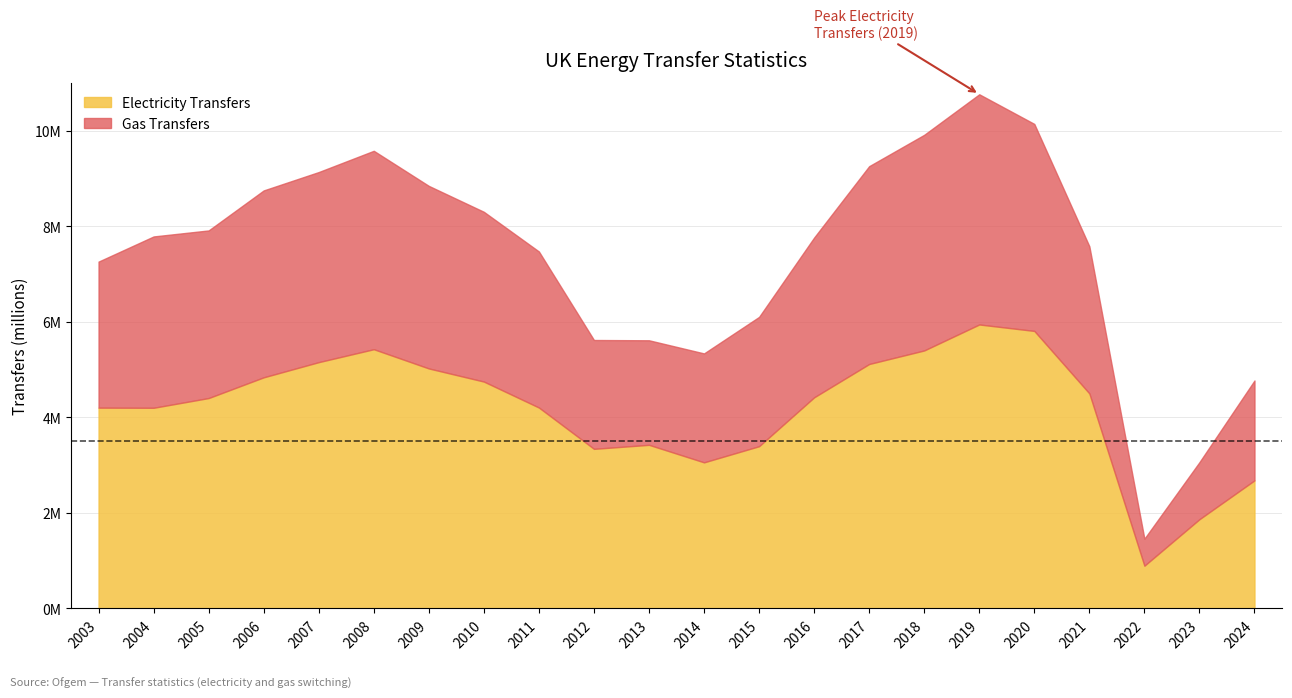

What are all the series names shown in the legend?

Electricity Transfers, Gas Transfers